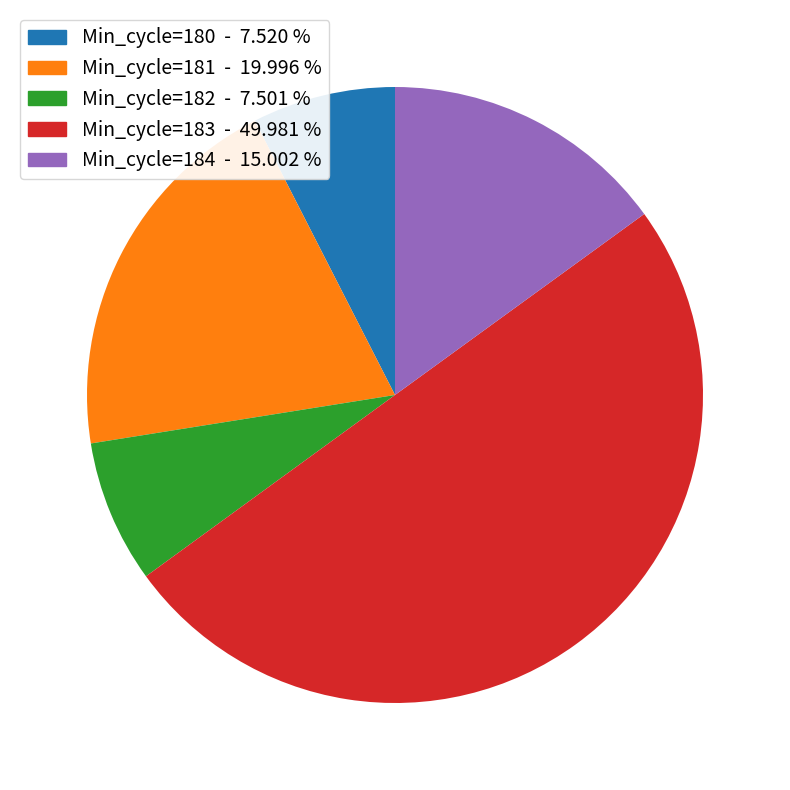

Combined, do Min_cycle=182 - 7.501 % and Min_cycle=180 - 7.520 % account for over 50%?

No